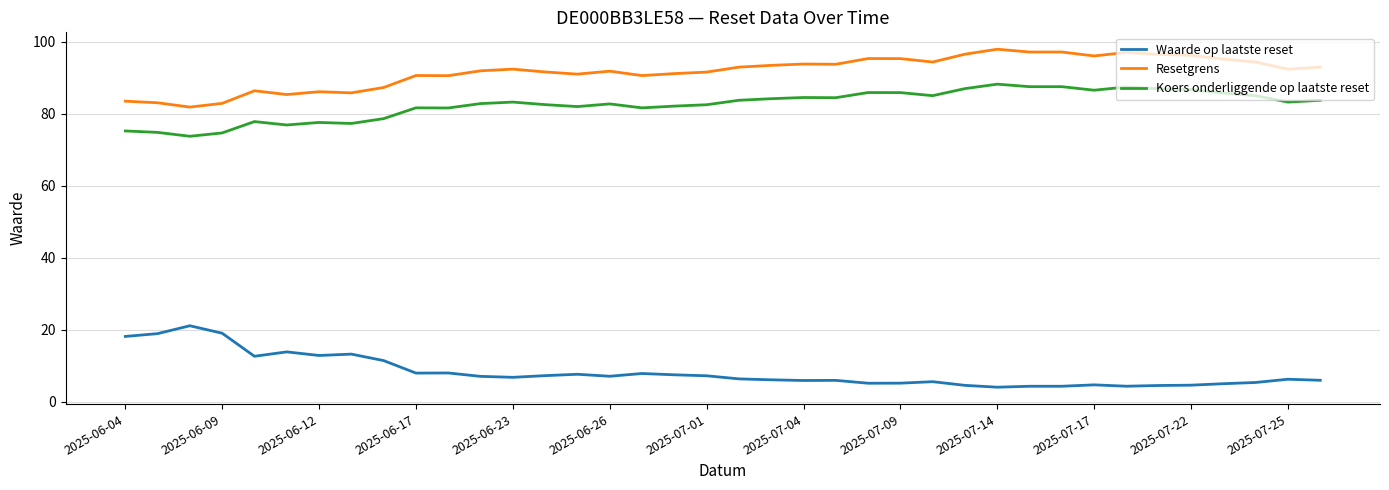

List the series in order of their peak value, highest first.

Resetgrens, Koers onderliggende op laatste reset, Waarde op laatste reset